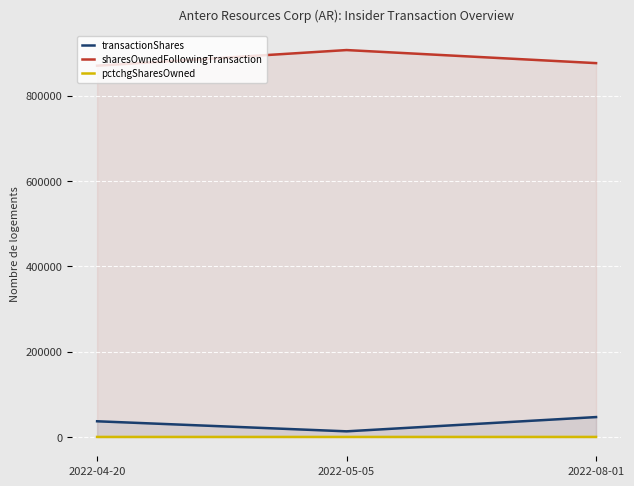

Which series has the widest spread of values?

sharesOwnedFollowingTransaction